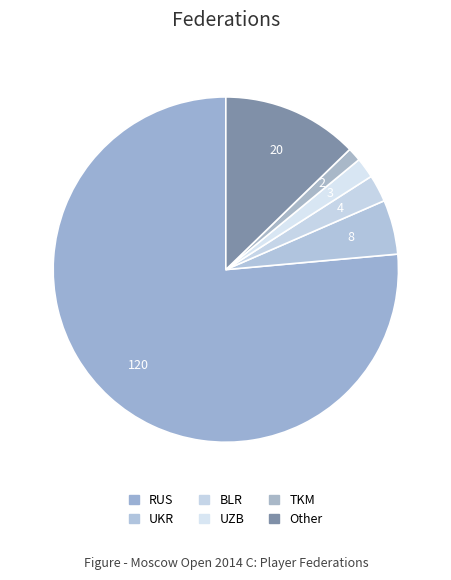

Count the number of slices in the pie.

6